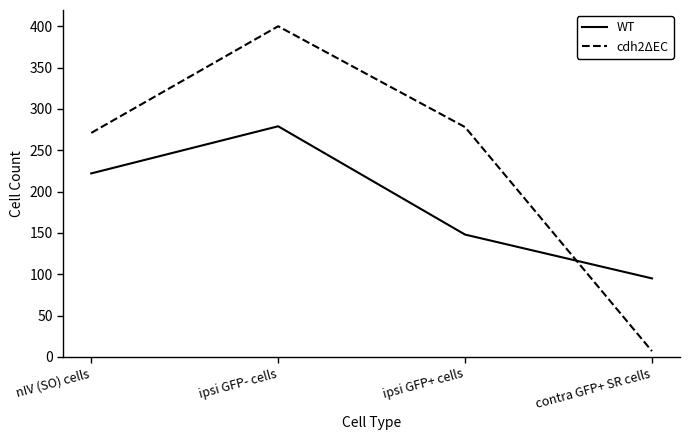

Between nIV (SO) cells and ipsi GFP- cells, which series saw the biggest shift?

cdh2ΔEC